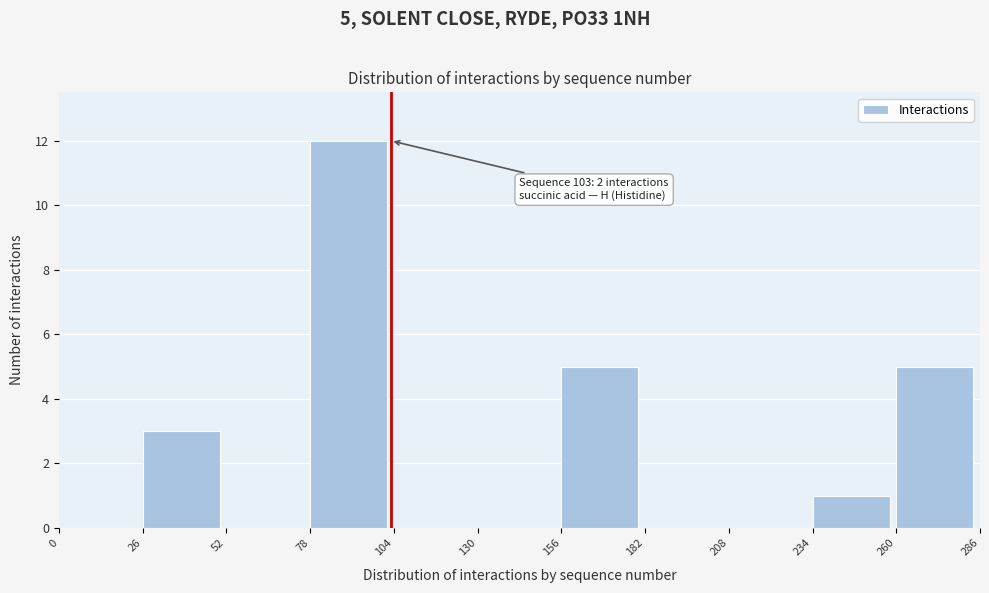

Over which range of the x-axis is the bar tallest?

78 to 104